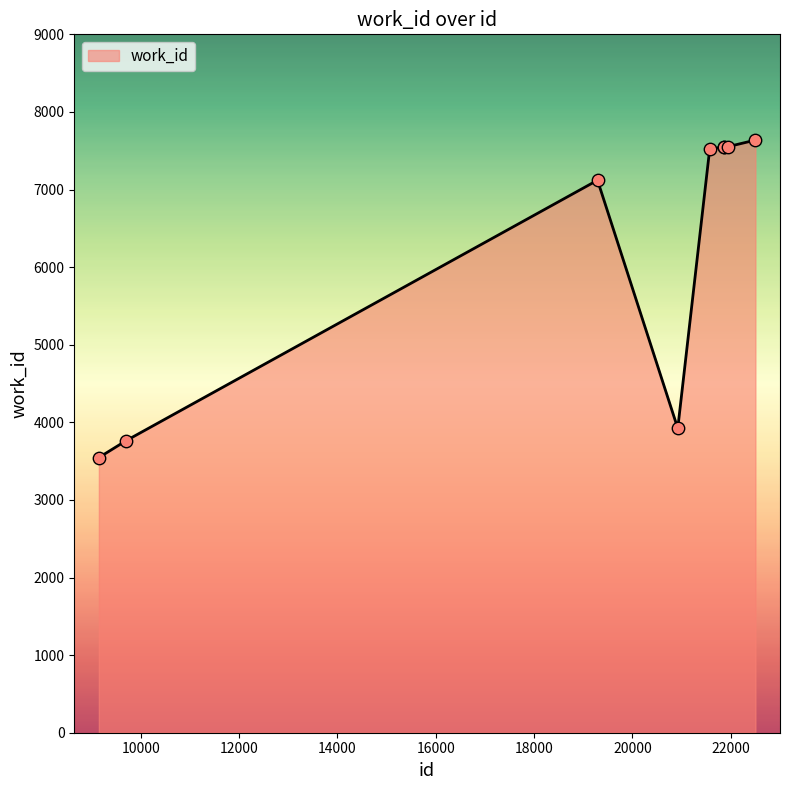

What is the maximum value shown in the chart?

7637